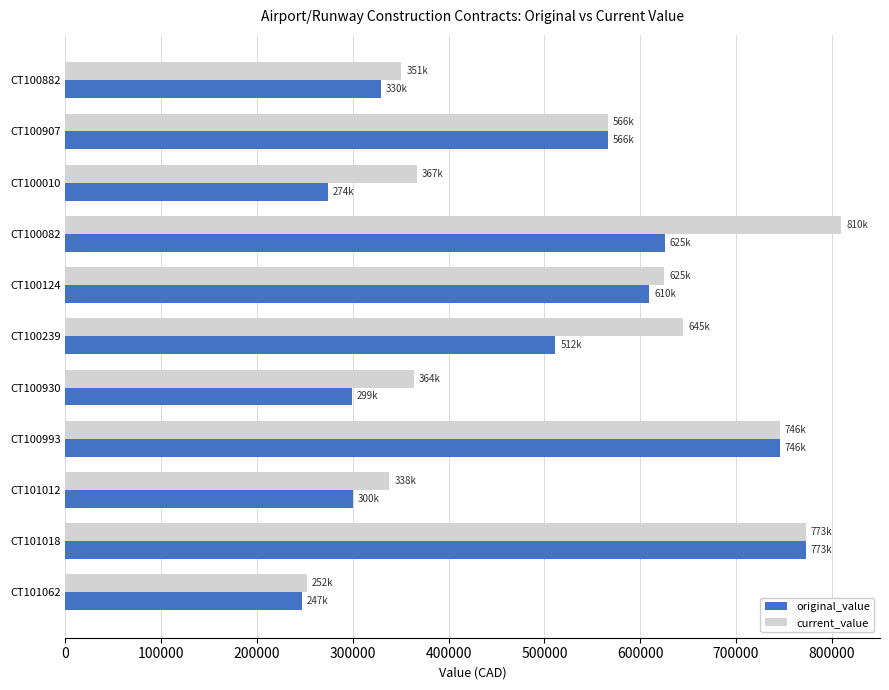

What is the sum of the original_value values at CT101012 and CT100124?

909830.0